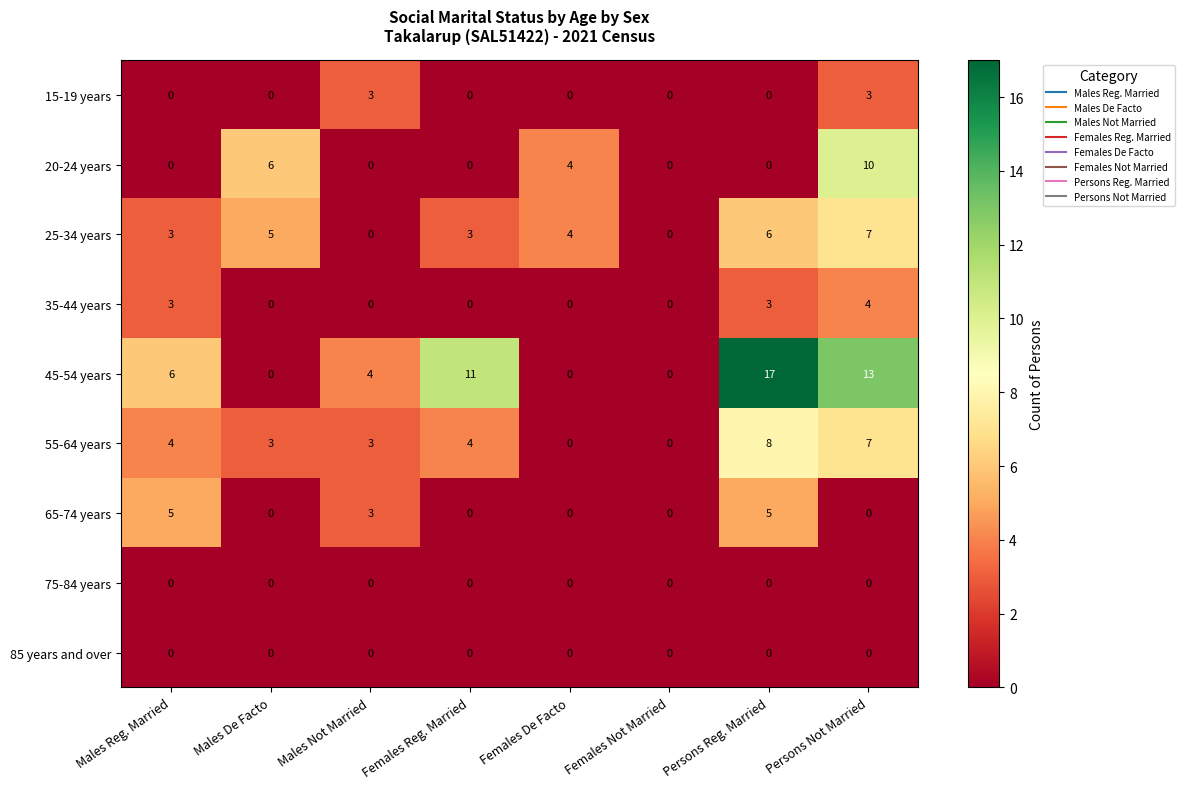

What is the average value of the 45-54 years series?

6